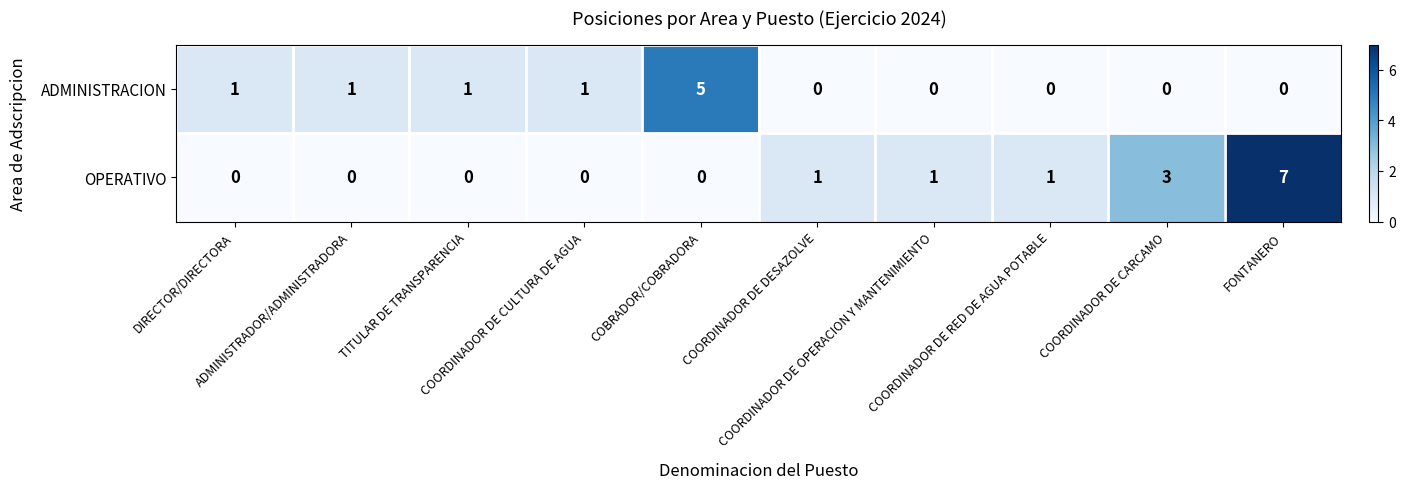

Rank the series by their maximum value, from highest to lowest.

OPERATIVO, ADMINISTRACION